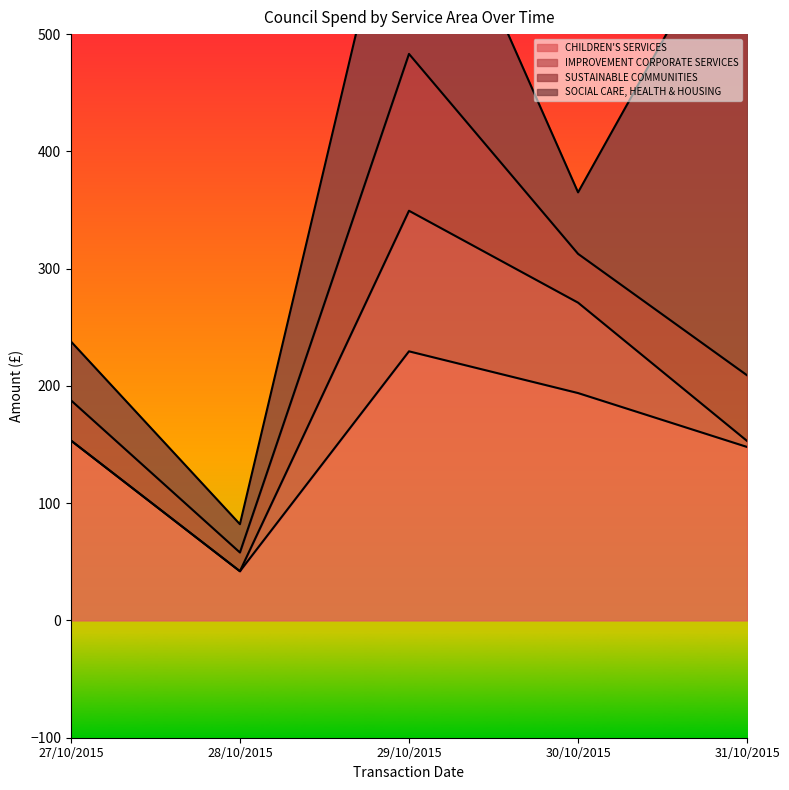

Which category has the lowest value in the CHILDREN'S SERVICES series?

28/10/2015